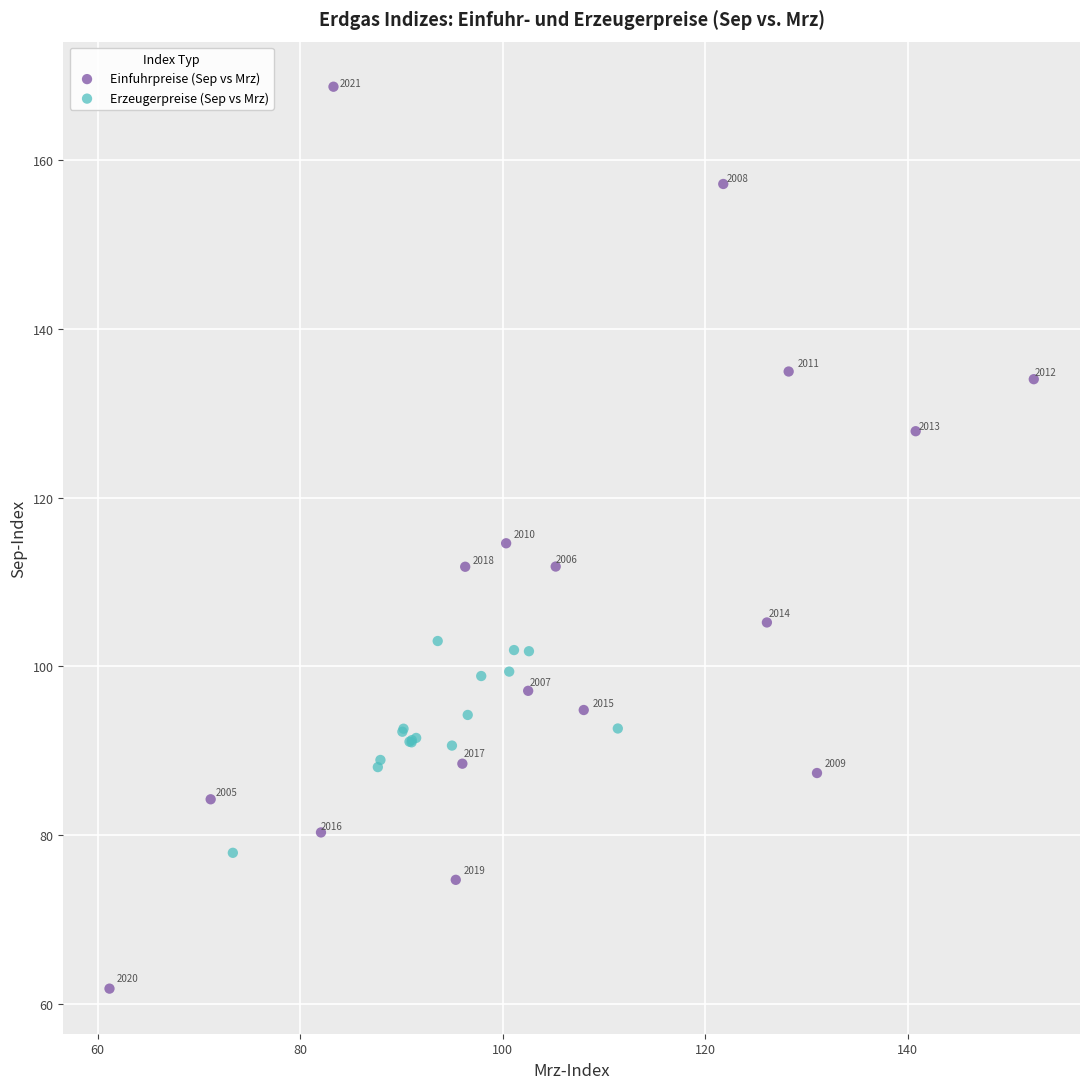

Which series reaches the maximum Y coordinate?

Einfuhrpreise (Sep vs Mrz)